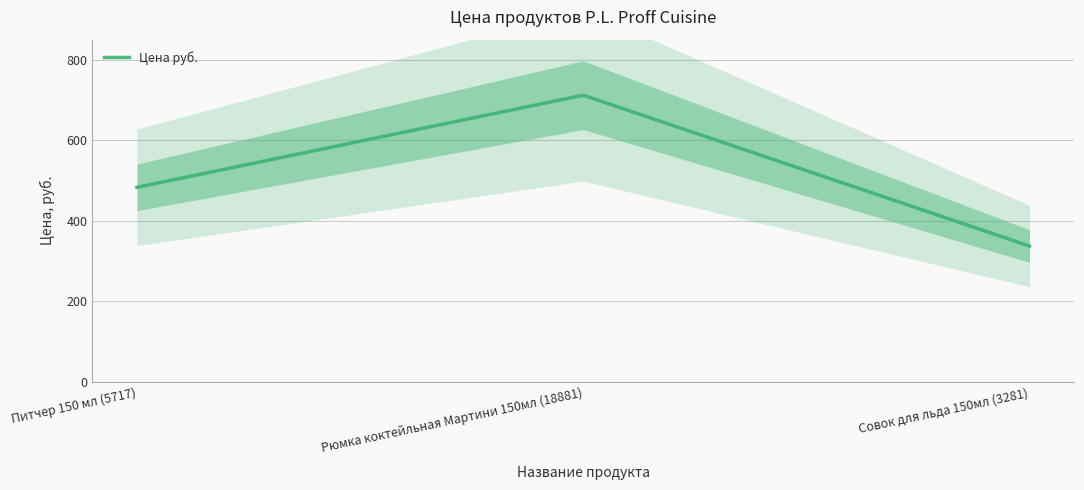

What value does the data have at Питчер 150 мл (5717), to the nearest 50?

500